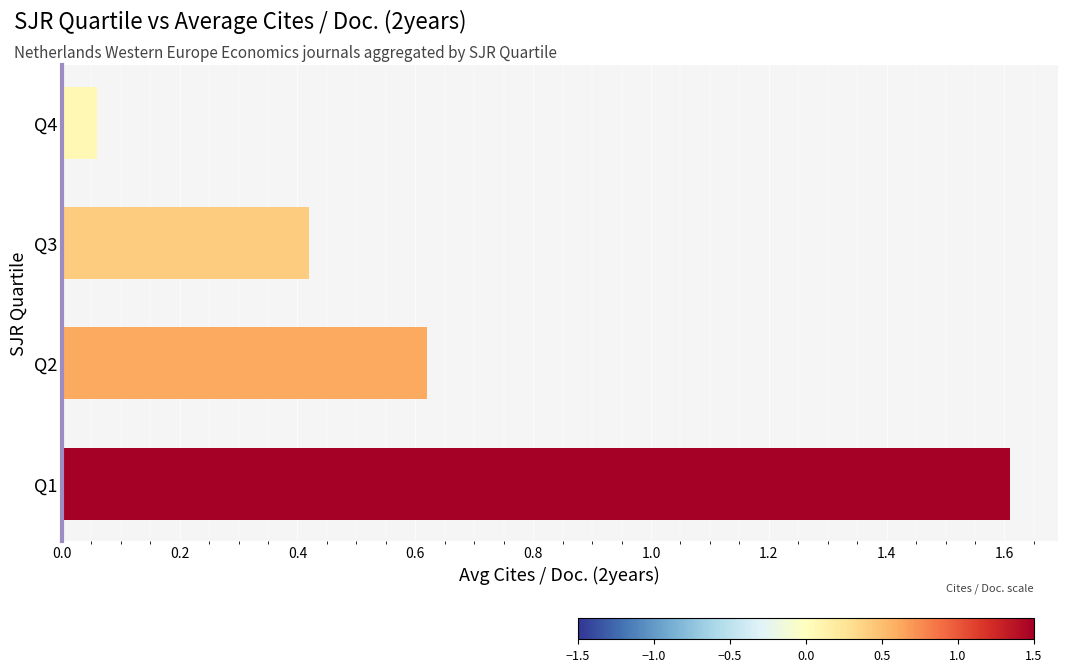

What is the average value?

0.7